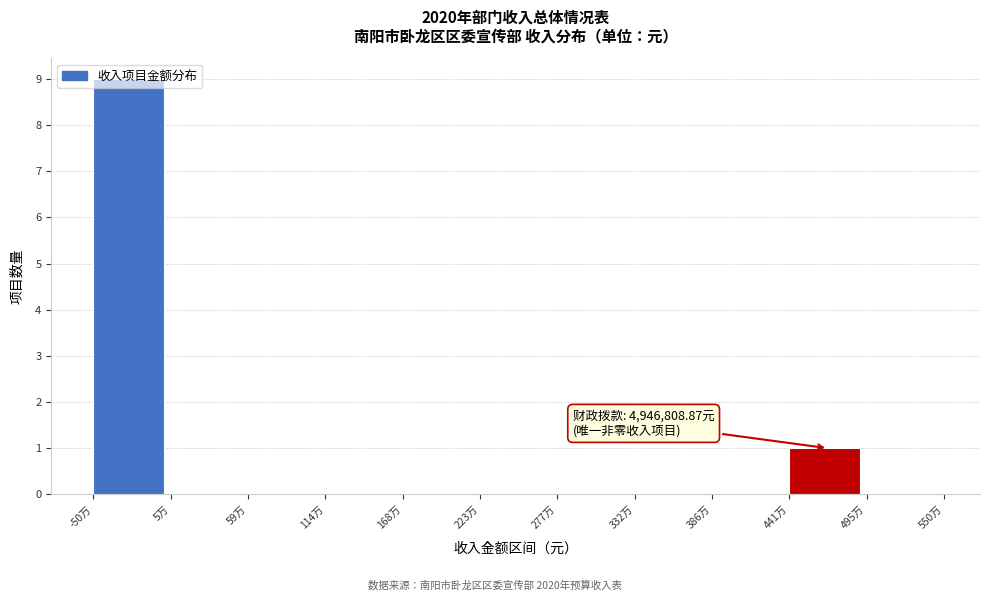

Which label corresponds to the largest value in the chart?

-50万